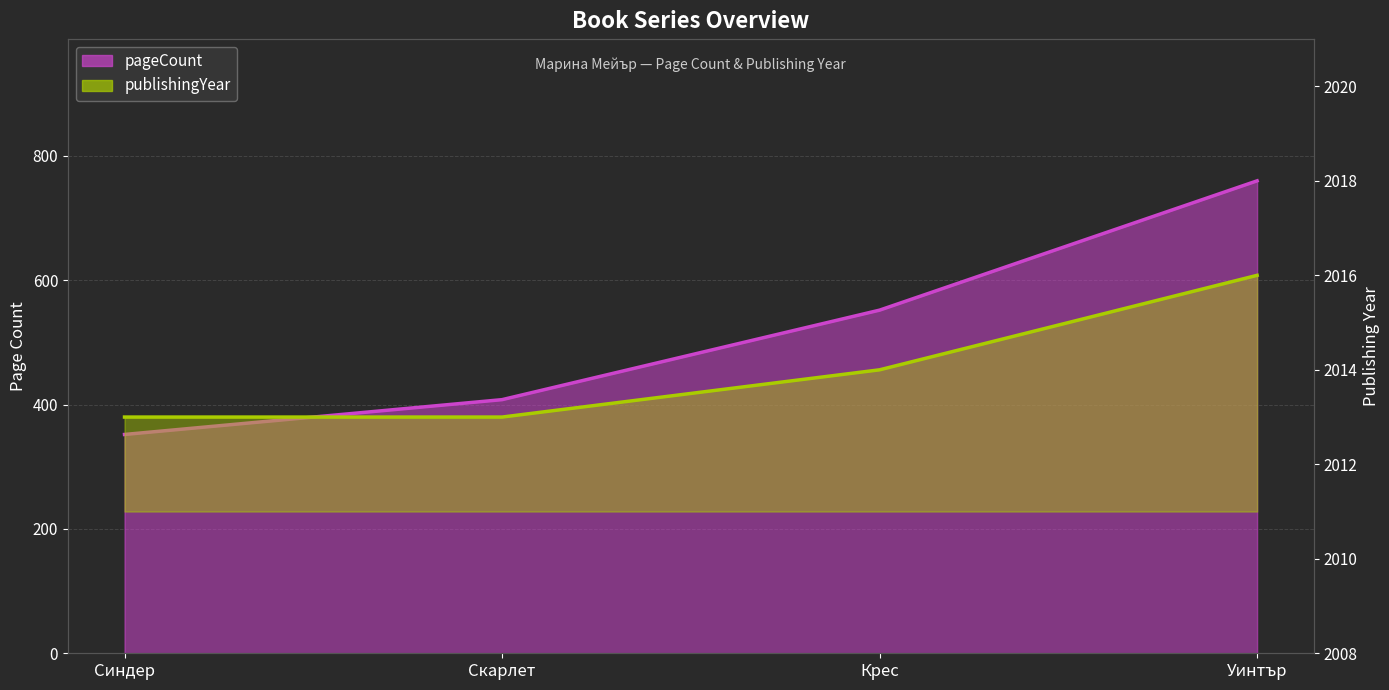

What is the sum of all publishingYear values?

8056